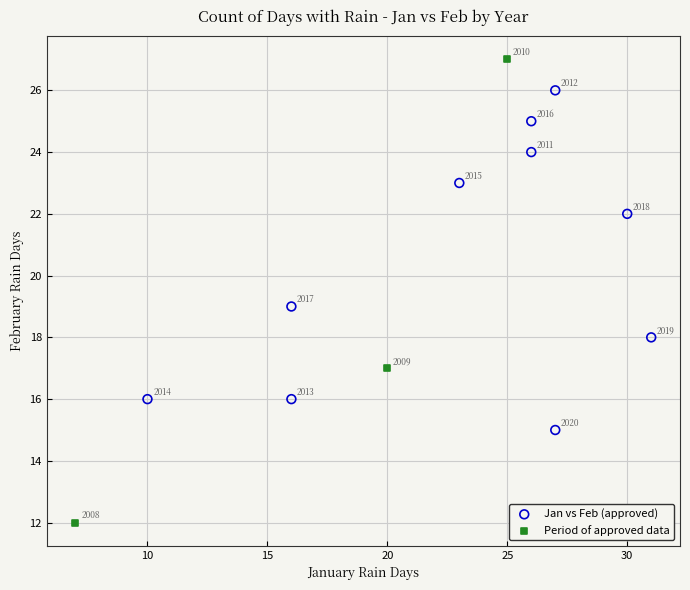

Which series reaches the minimum Y coordinate?

Period of approved data